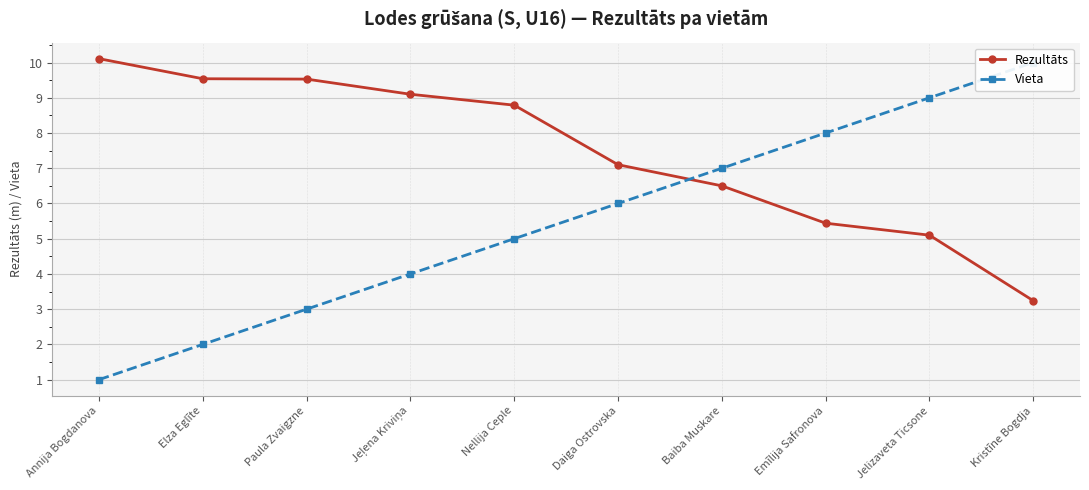

Reading left to right, what are all the values shown in this chart?

Rezultāts: Annija Bogdanova=10.1	Elza Eglīte=9.5	Paula Zvaigzne=9.5	Jeļena Kriviņa=9.1	Nellija Ceple=8.8	Daiga Ostrovska=7.1	Baiba Muskare=6.5	Emīlija Safronova=5.4	Jelizaveta Ticsone=5.1	Kristīne Bogdja=3.2
Vieta: Annija Bogdanova=1.0	Elza Eglīte=2.0	Paula Zvaigzne=3.0	Jeļena Kriviņa=4.0	Nellija Ceple=5.0	Daiga Ostrovska=6.0	Baiba Muskare=7.0	Emīlija Safronova=8.0	Jelizaveta Ticsone=9.0	Kristīne Bogdja=10.0